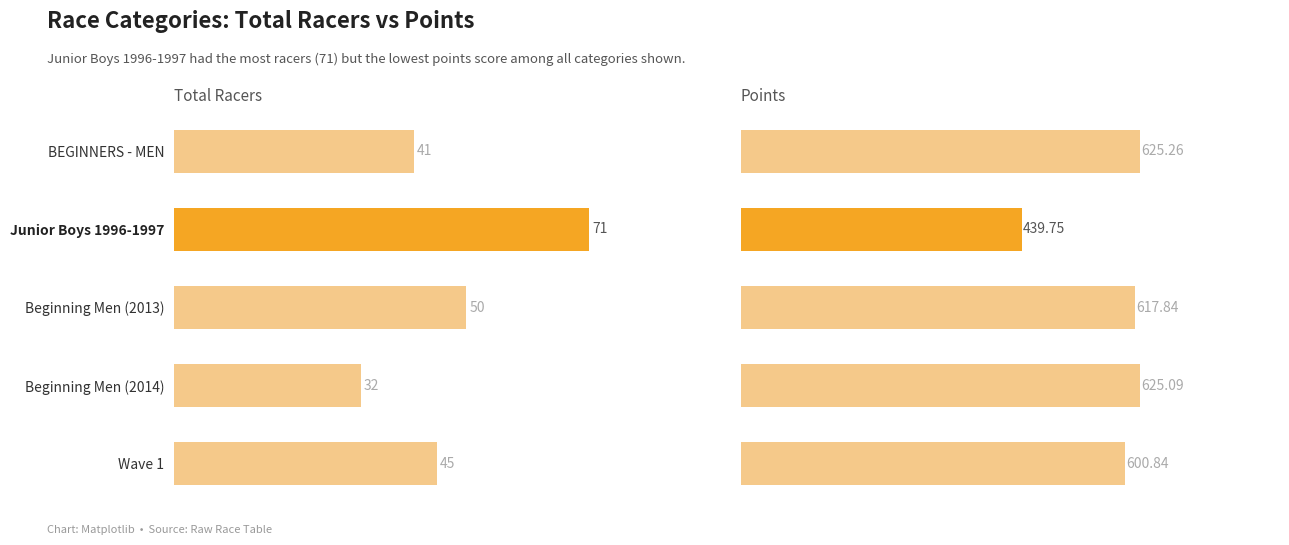

Rank the series at BEGINNERS - MEN from lowest to highest value.

Total Racers, Points